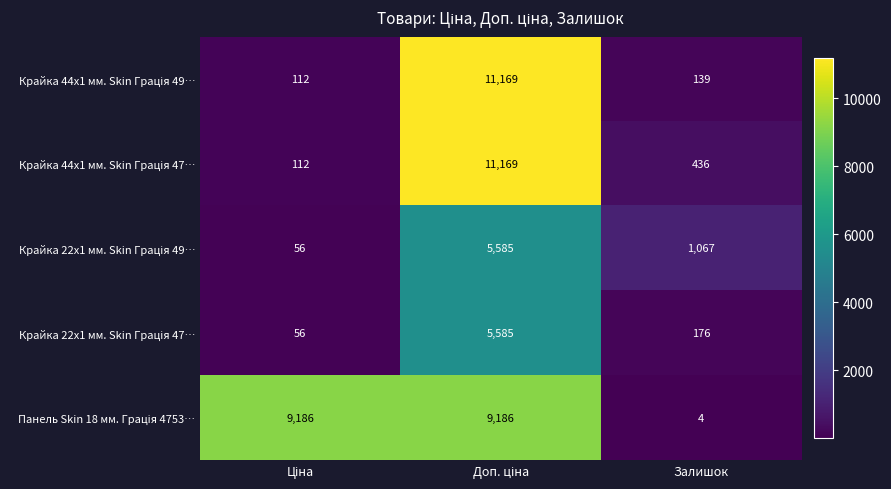

What is the total value across all series at Залишок?

1822